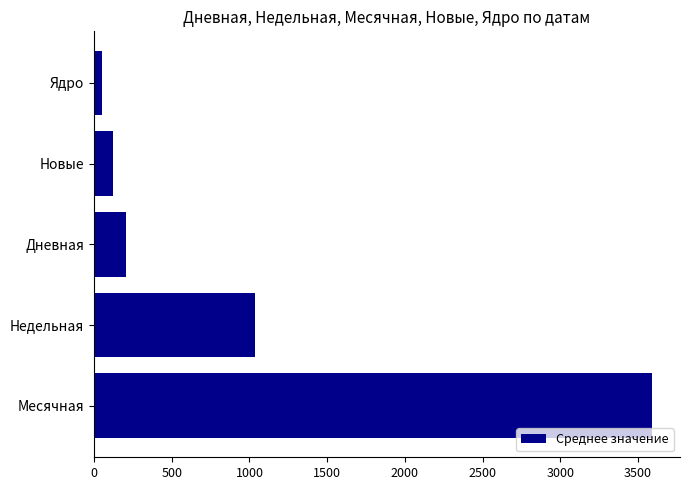

Which has a higher value, Новые or Месячная?

Месячная